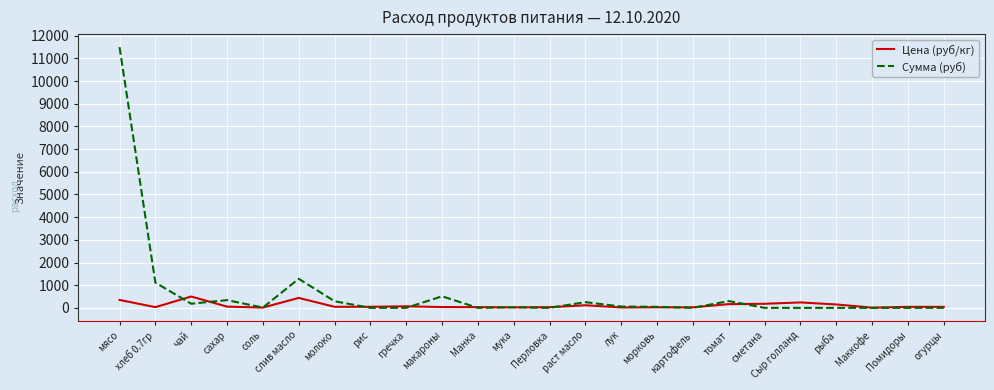

Between which two adjacent categories do Цена (руб/кг) and Сумма (руб) first intersect?

хлеб 0.7гр and чай